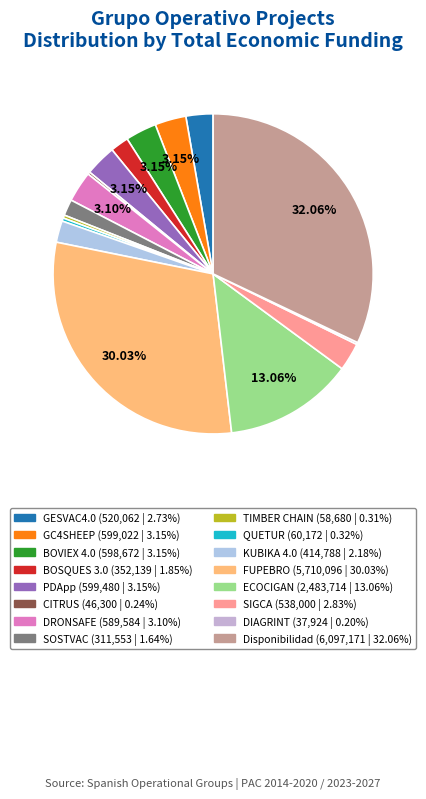

To the nearest percent, what percentage of the pie is DRONSAFE?

3%